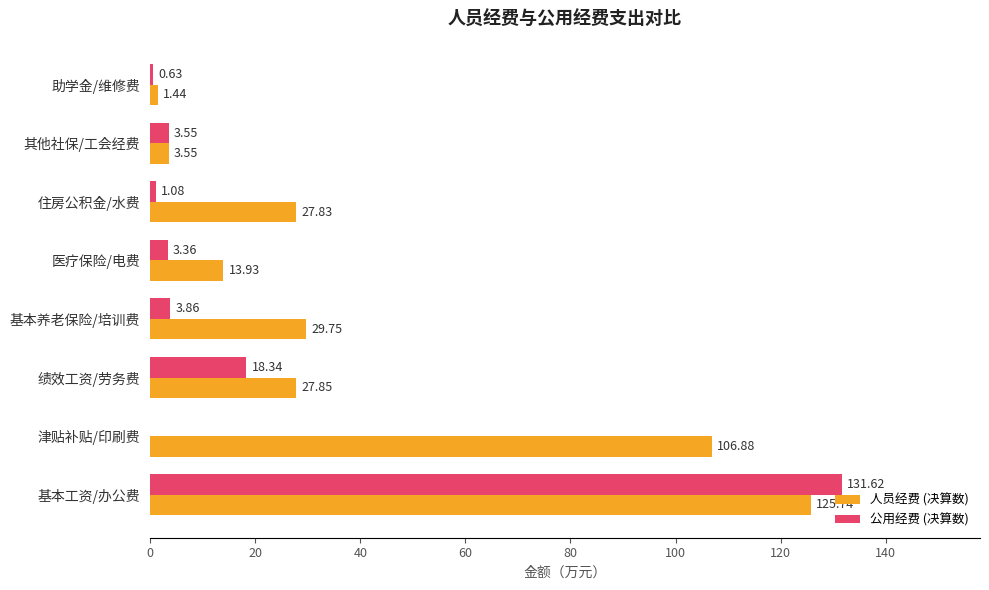

Between 基本养老保险/培训费 and 其他社保/工会经费, which series saw the biggest shift?

人员经费 (决算数)